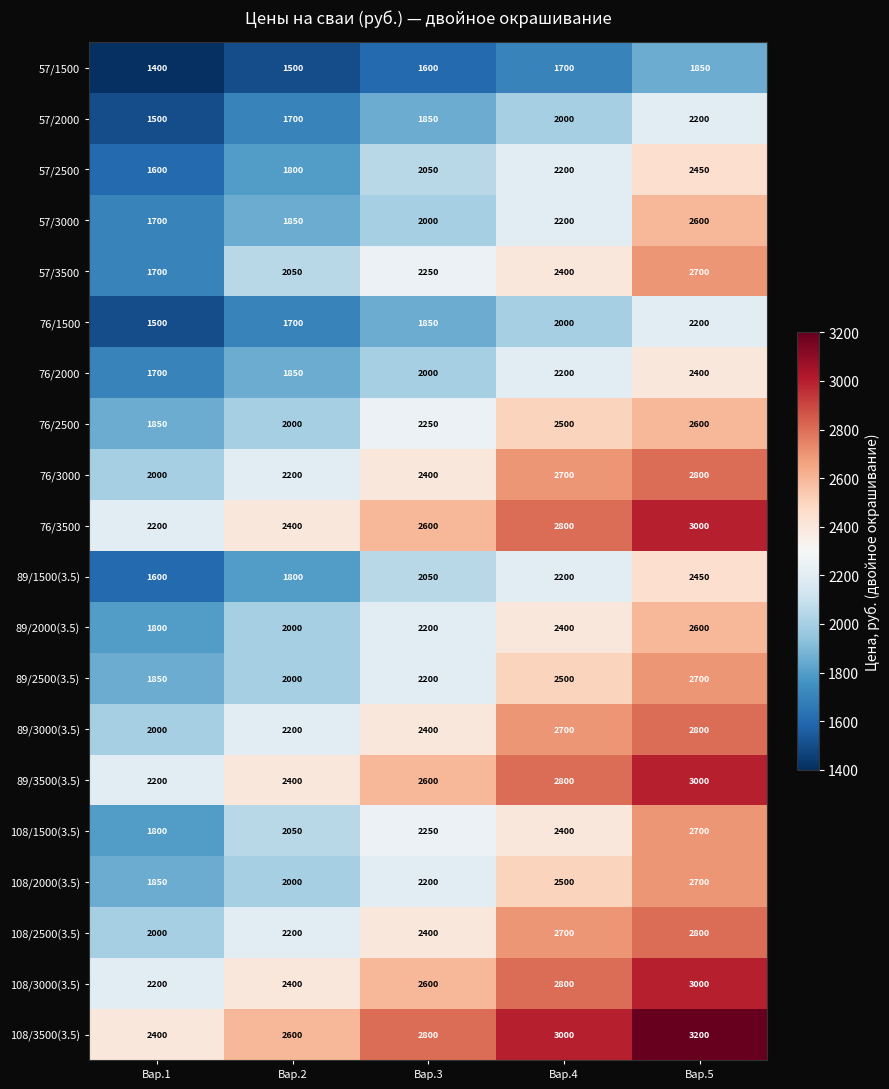

Rank the categories by 57/1500 value from highest to lowest.

Вар.5, Вар.4, Вар.3, Вар.2, Вар.1